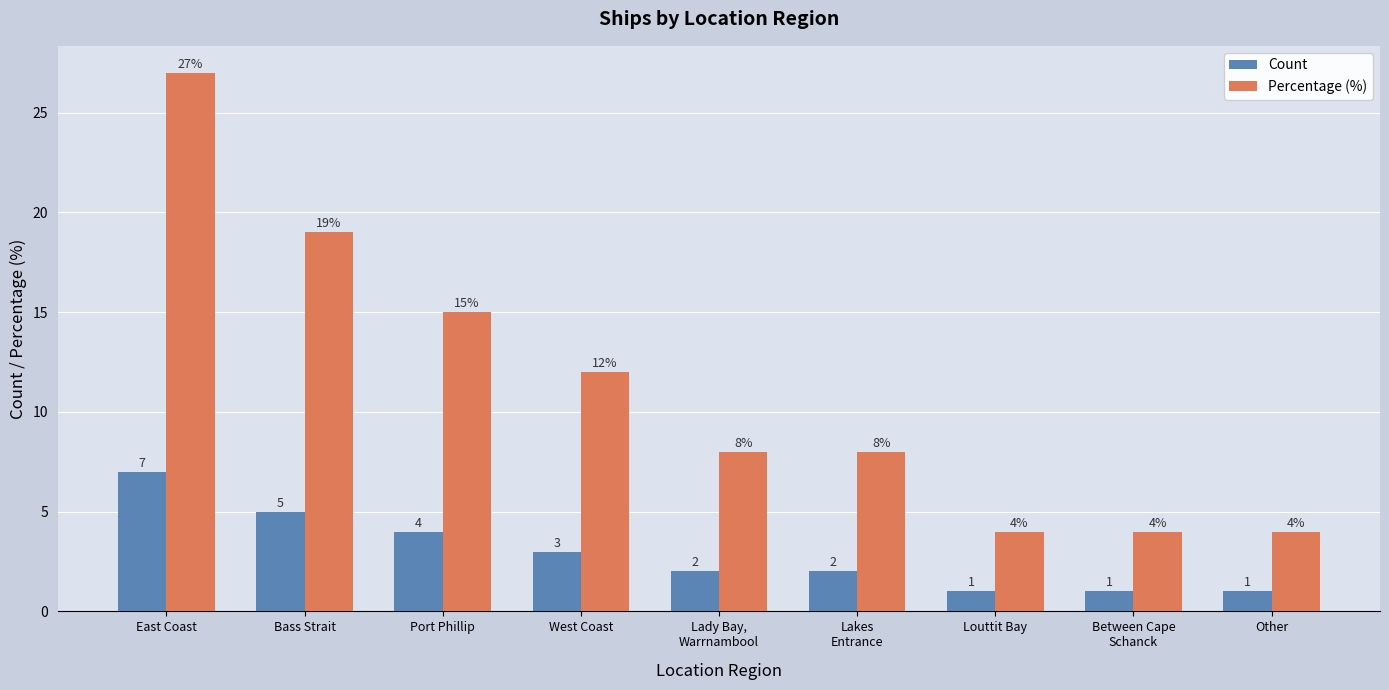

Between Bass Strait and West Coast, which series saw the biggest shift?

Percentage (%)